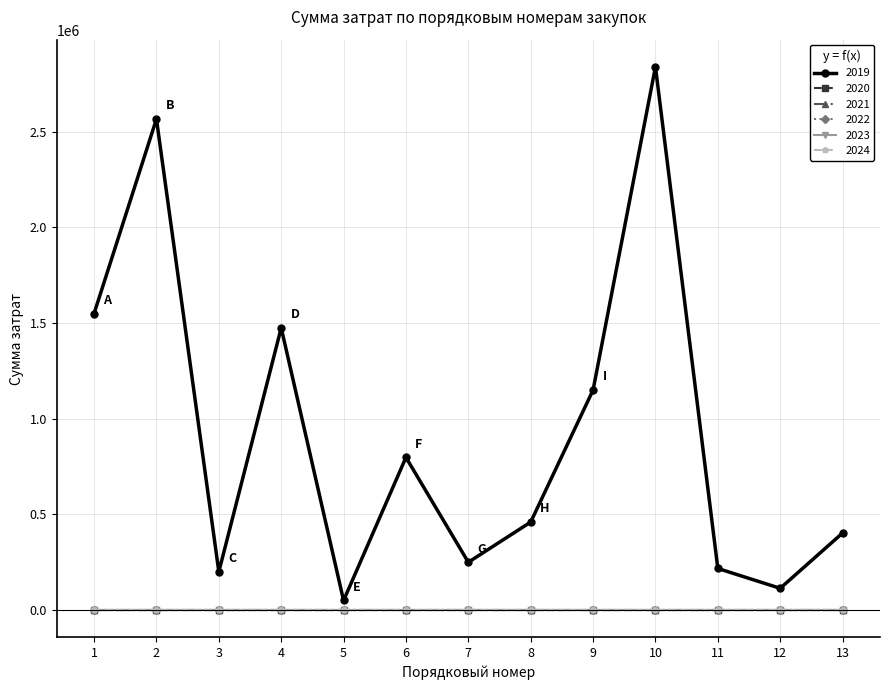

Is it true that 2019 equals 76989.5 at 12?

False